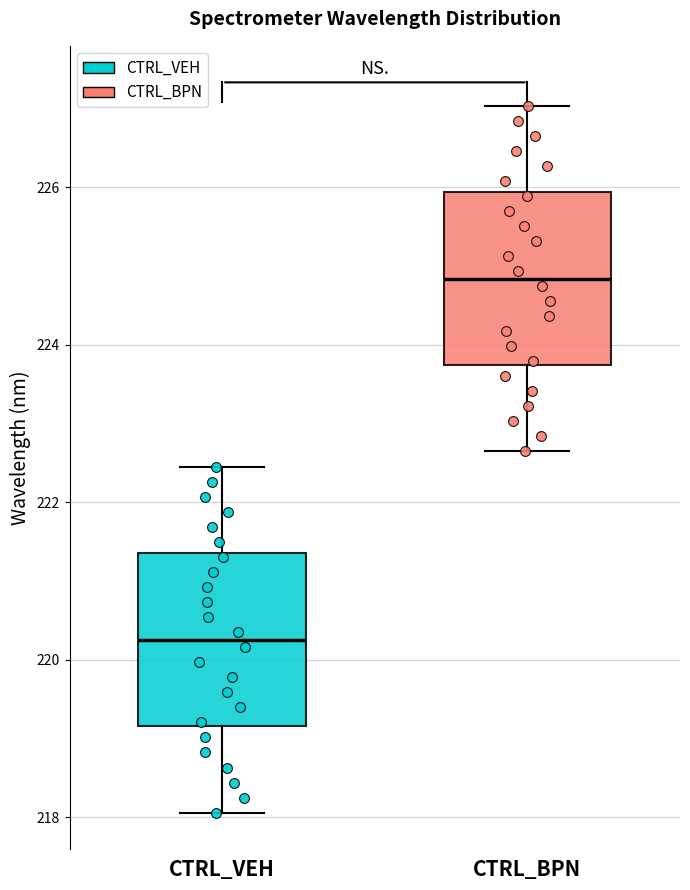

Reading left to right, read every box against the y-axis: the position of its median line, the range the box covers, and the ends of its whiskers. The values are not printed on the chart, so give them approximately, as read against the axis.

CTRL_VEH: median 220.2, box 219.2 to 221.4, whiskers 218.0 to 222.4
CTRL_BPN: median 224.8, box 223.8 to 226.0, whiskers 222.6 to 227.0